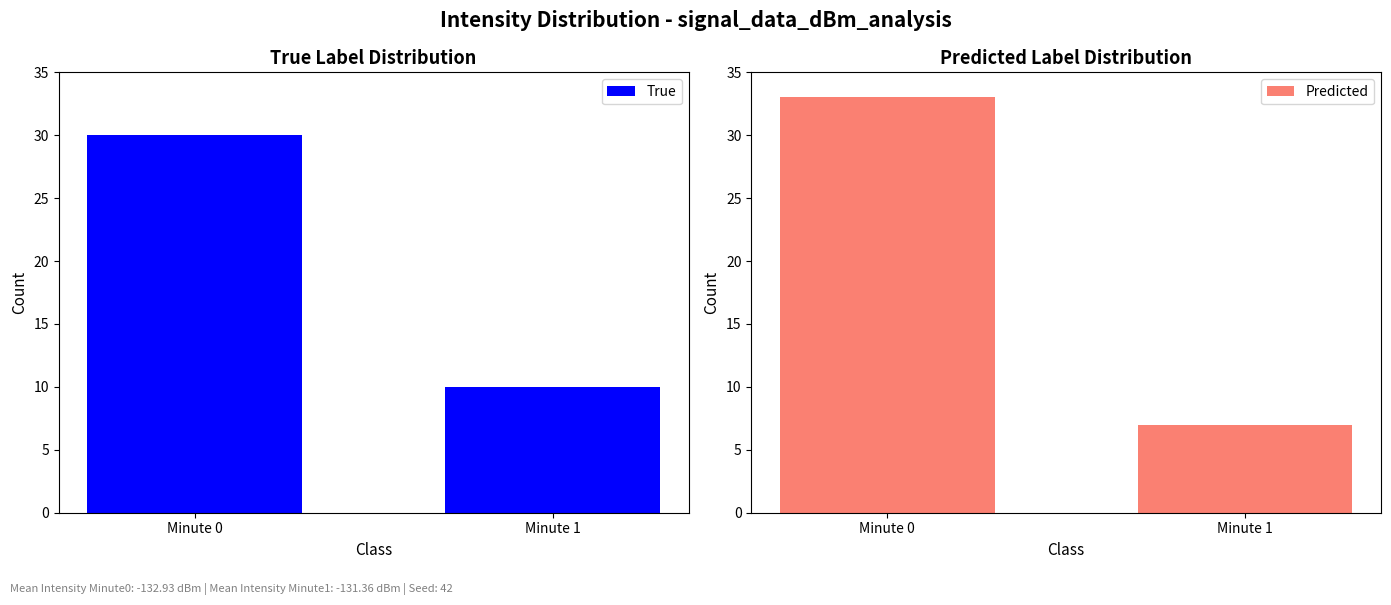

Reading left to right, what are all the values shown in this chart?

True: 30	10
Predicted: 33	7